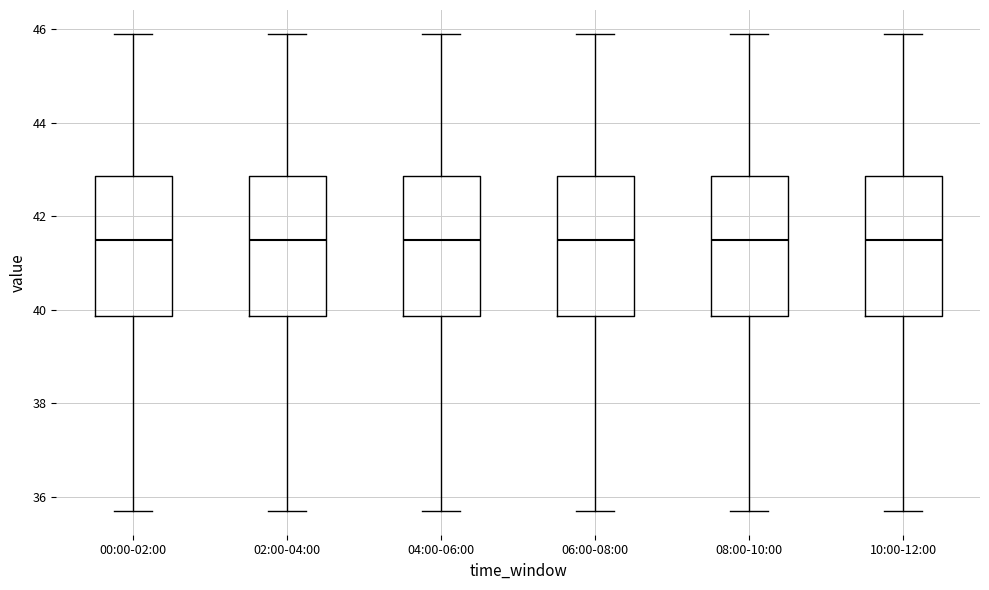

Reading left to right, transcribe this box plot: for each box, give where its median line is, the range the box spans, and where its two whiskers end, as read against the y-axis. The values are not printed on the chart, so give them approximately, as read against the axis.

00:00-02:00: median 41.6, box 39.8 to 42.8, whiskers 35.8 to 46.0
02:00-04:00: median 41.6, box 39.8 to 42.8, whiskers 35.8 to 46.0
04:00-06:00: median 41.6, box 39.8 to 42.8, whiskers 35.8 to 46.0
06:00-08:00: median 41.6, box 39.8 to 42.8, whiskers 35.8 to 46.0
08:00-10:00: median 41.6, box 39.8 to 42.8, whiskers 35.8 to 46.0
10:00-12:00: median 41.6, box 39.8 to 42.8, whiskers 35.8 to 46.0